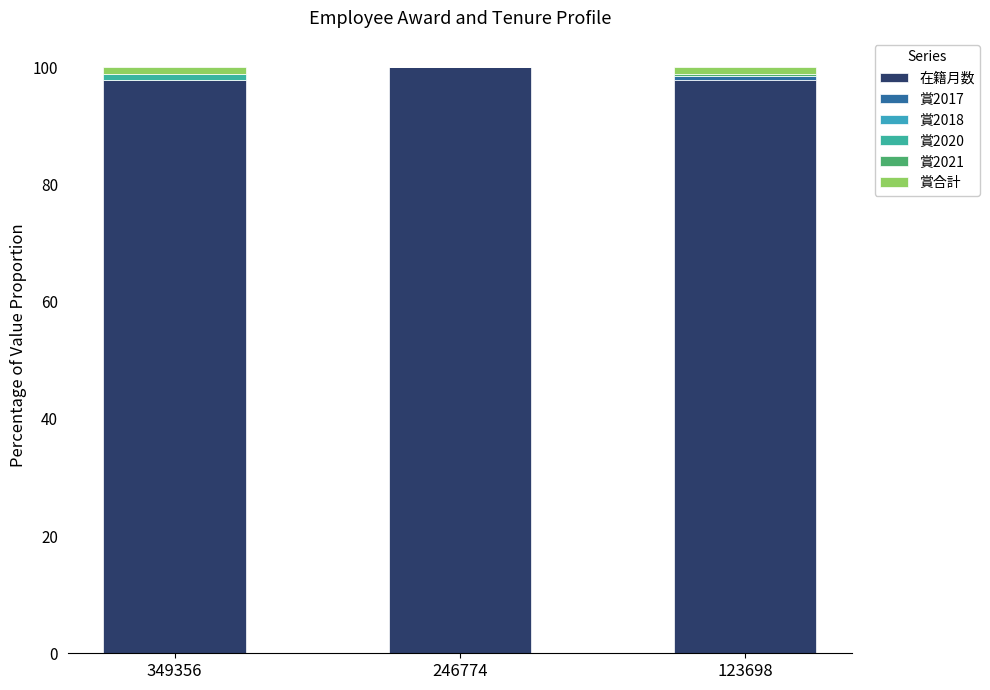

Which has a higher value, 349356 or 123698?

123698